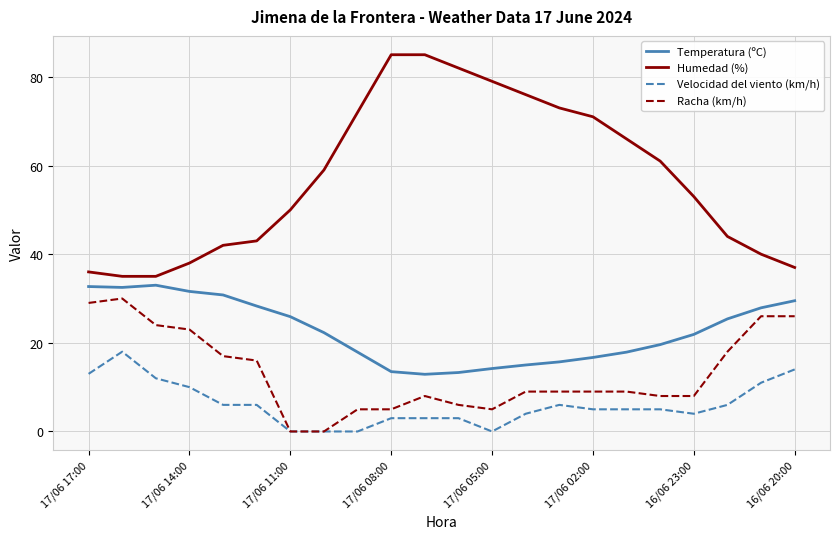

Which series has the largest total across all categories?

Humedad (%)